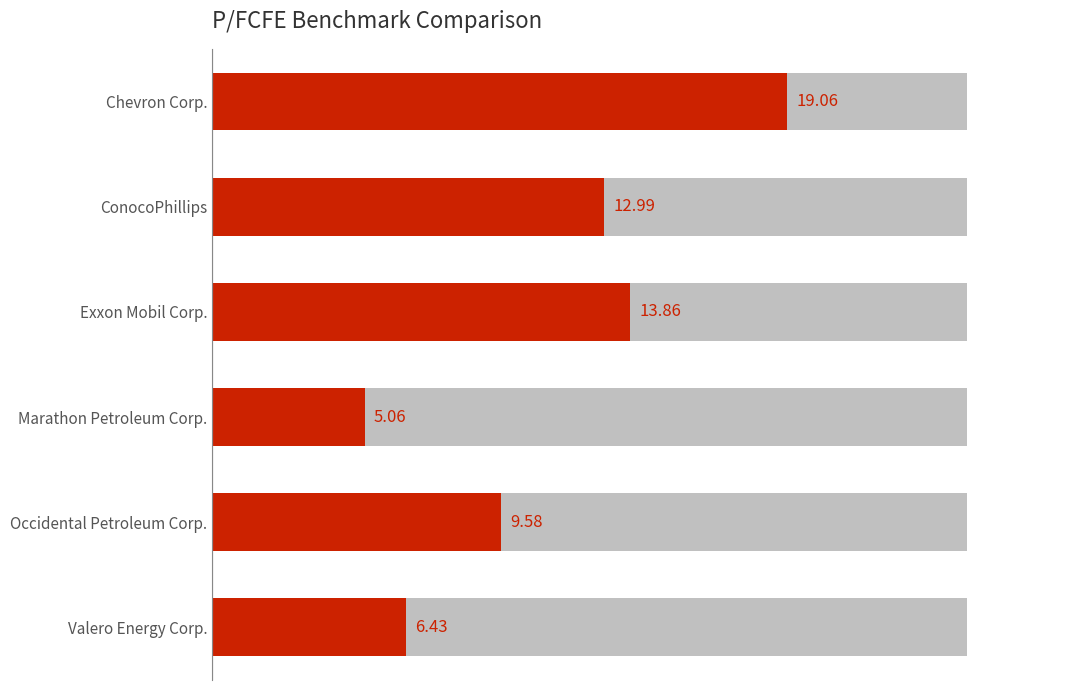

What is the average value?

11.2